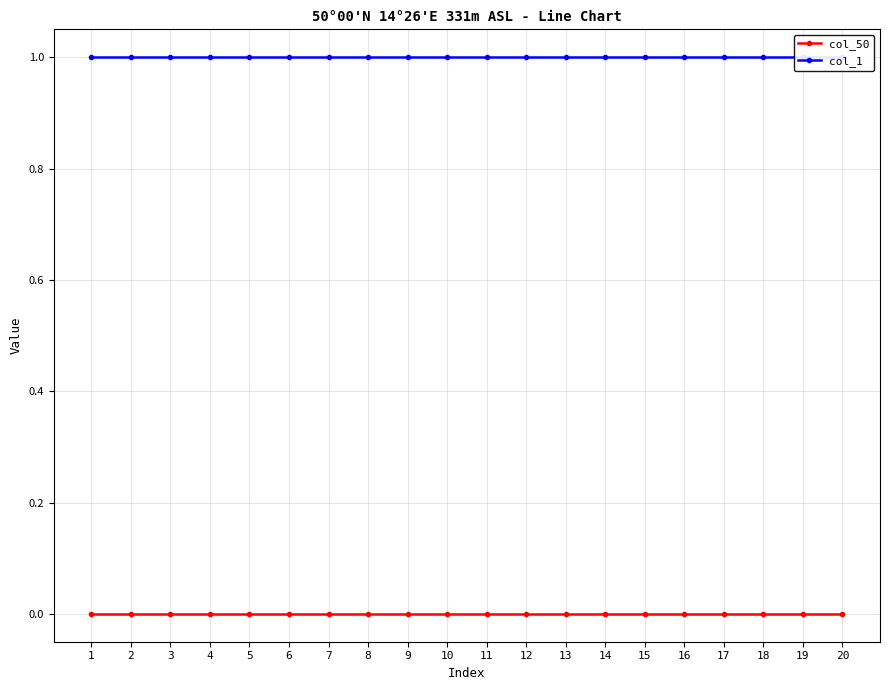

True or false: col_50 has more than 0 points higher than both neighbors.

False